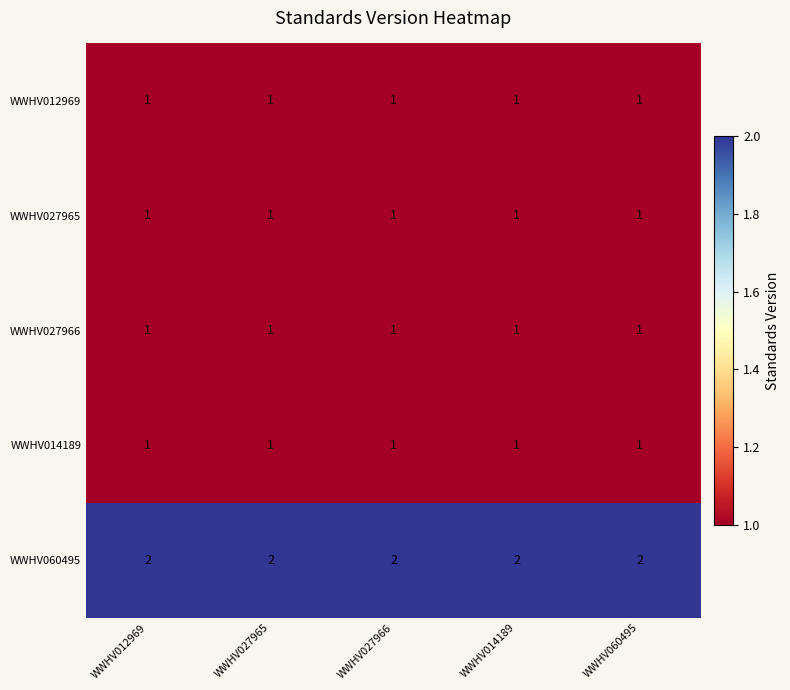

The WWHV014189 series shows 1 at WWHV027966. True or false?

True